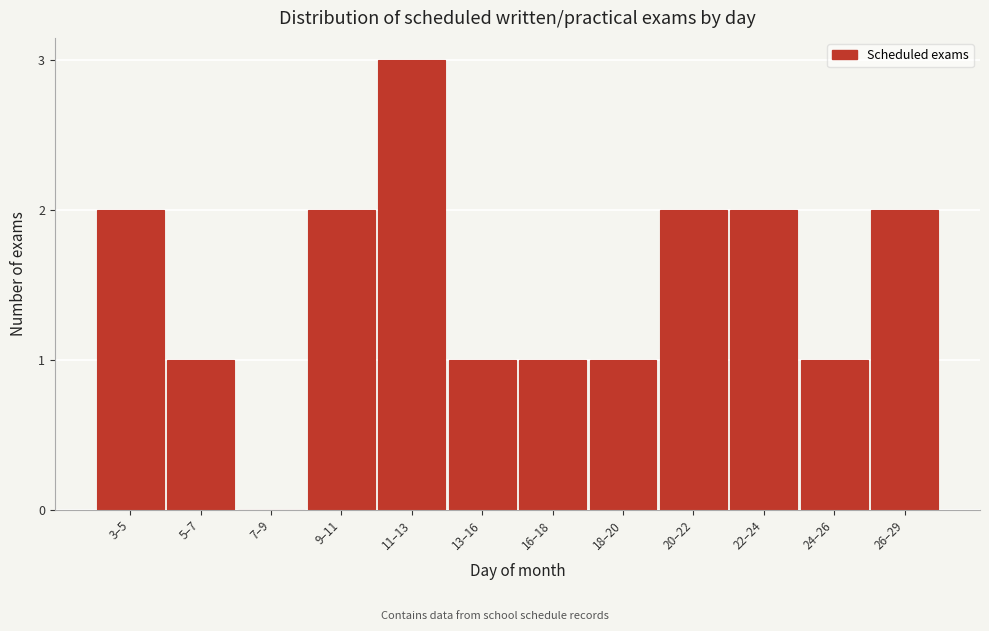

Reading left to right, extract all data points from this chart.

3–5=2	5–7=1	7–9=0	9–11=2	11–13=3	13–16=1	16–18=1	18–20=1	20–22=2	22–24=2	24–26=1	26–29=2